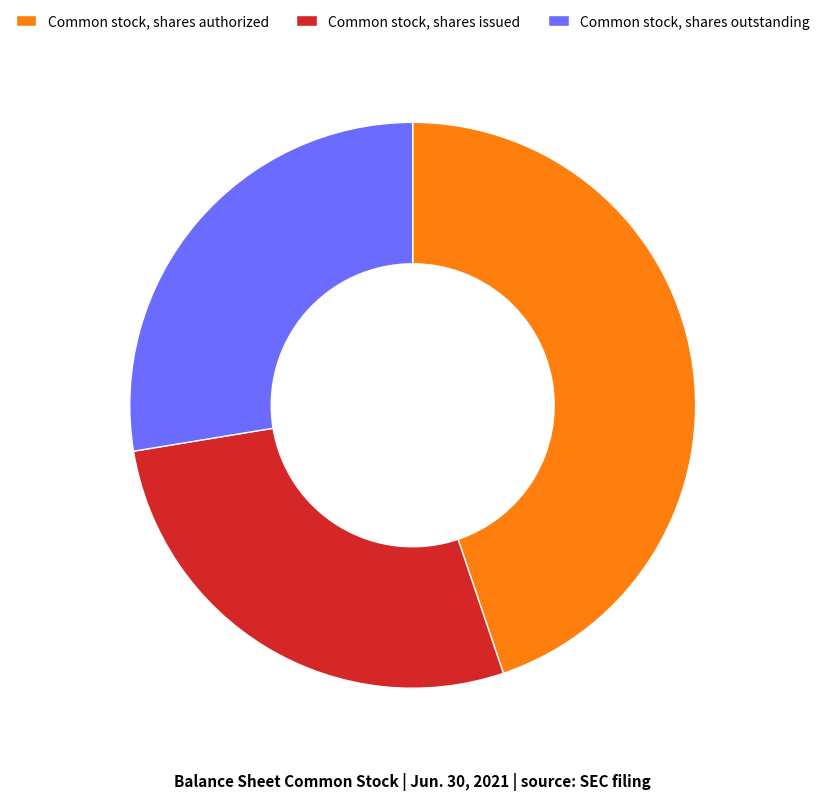

Is the sum of Common stock, shares authorized and Common stock, shares issued greater than half?

Yes